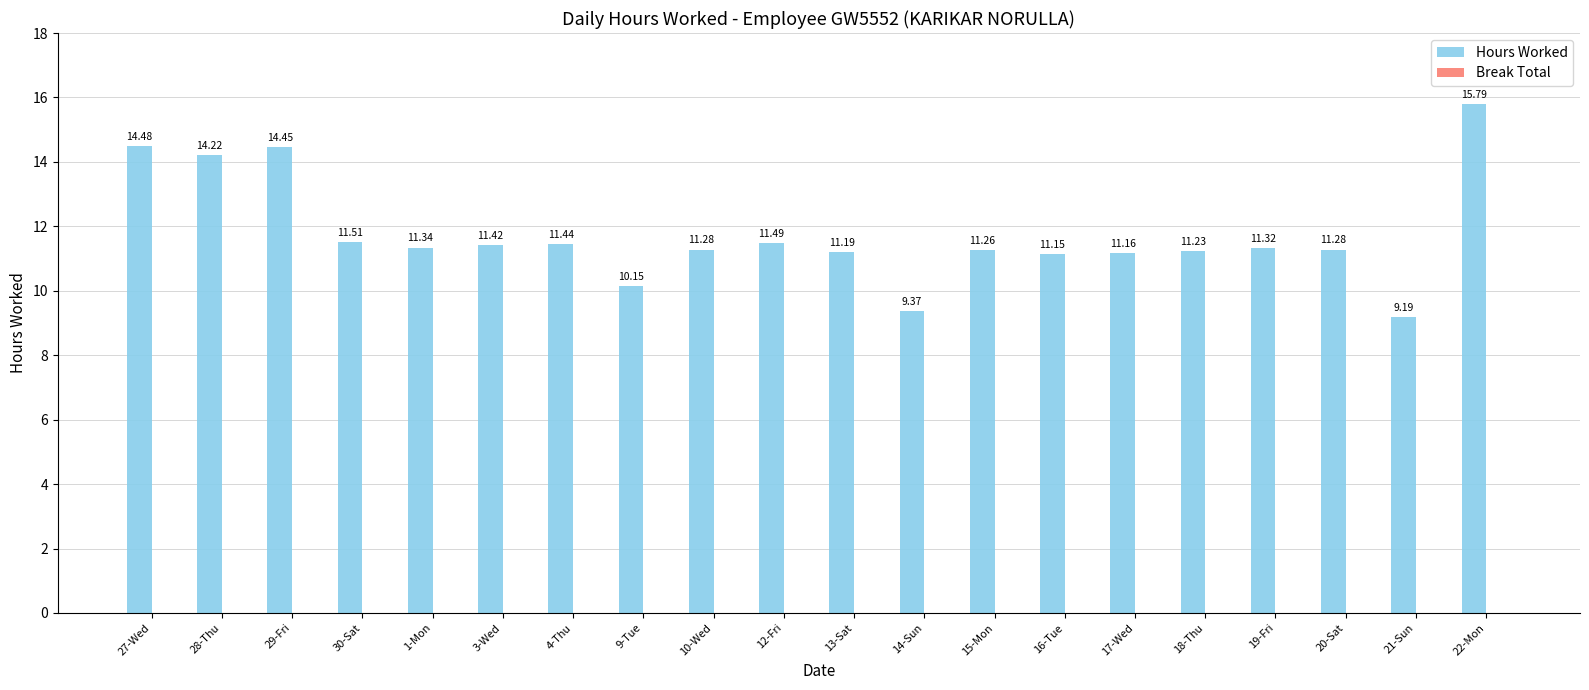

Approximately how many times larger is the value at 29-Fri compared to 12-Fri?

1.3